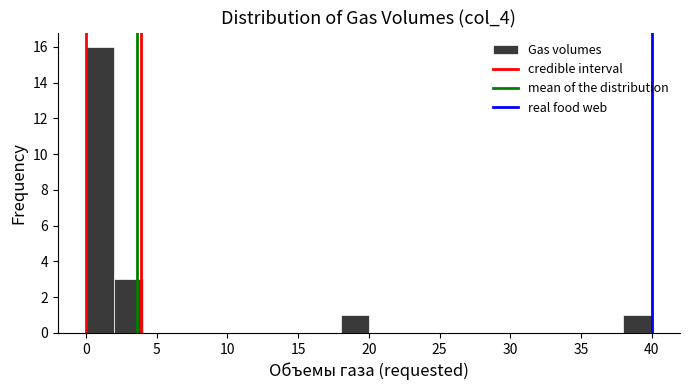

Read against the x-axis, roughly where is the centre of the tallest bar?

1.0